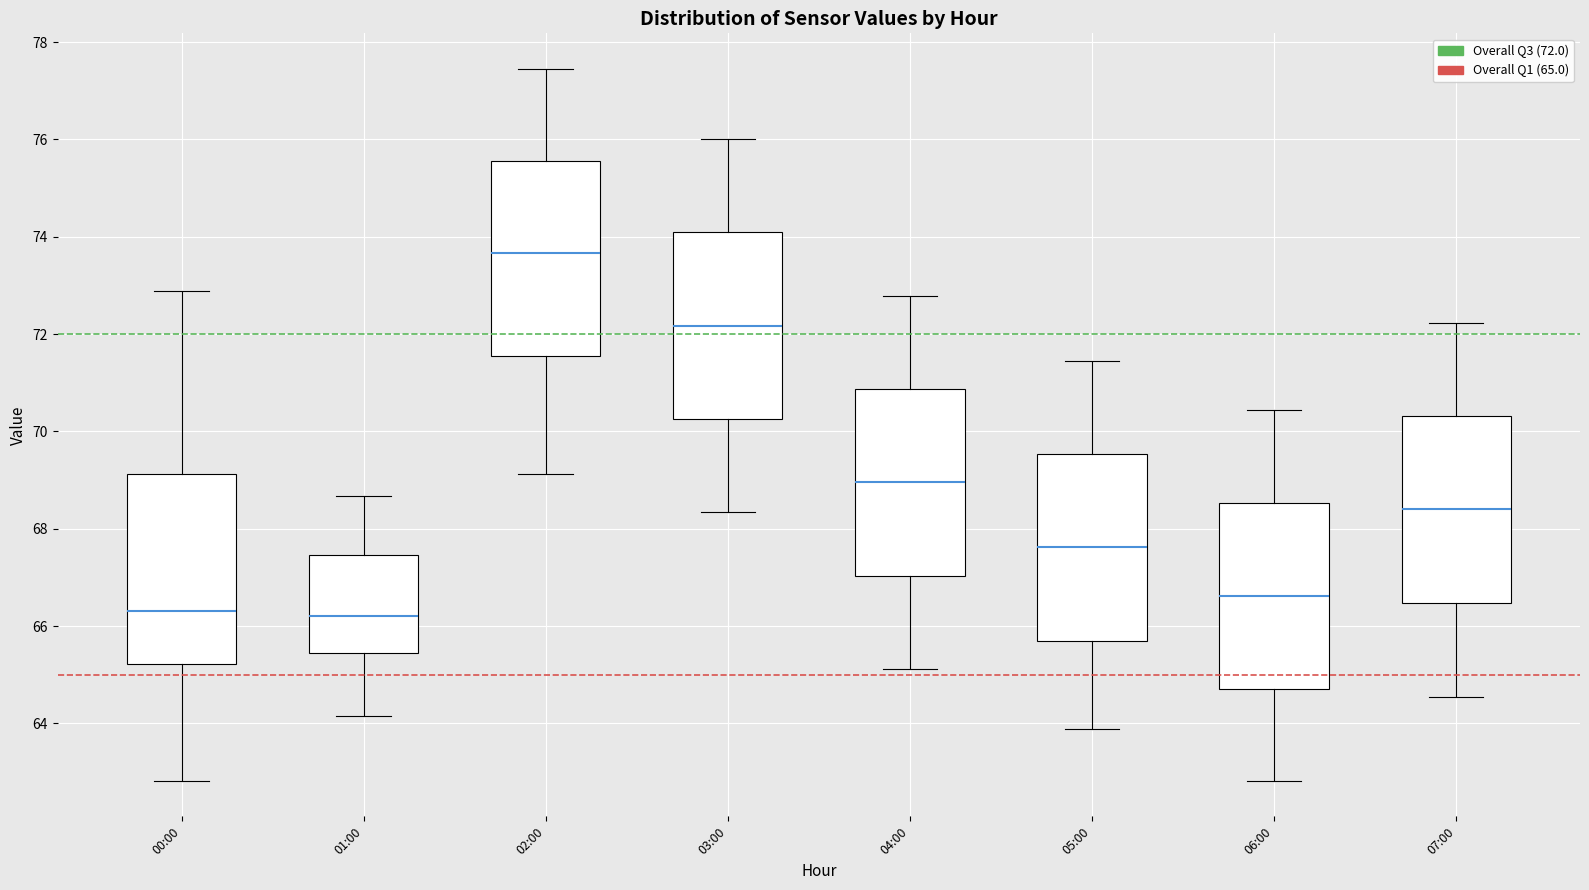

Where is the upper edge of the box for 00:00 on the y-axis? The values are not printed on the chart, so give them approximately, as read against the axis.

69.2